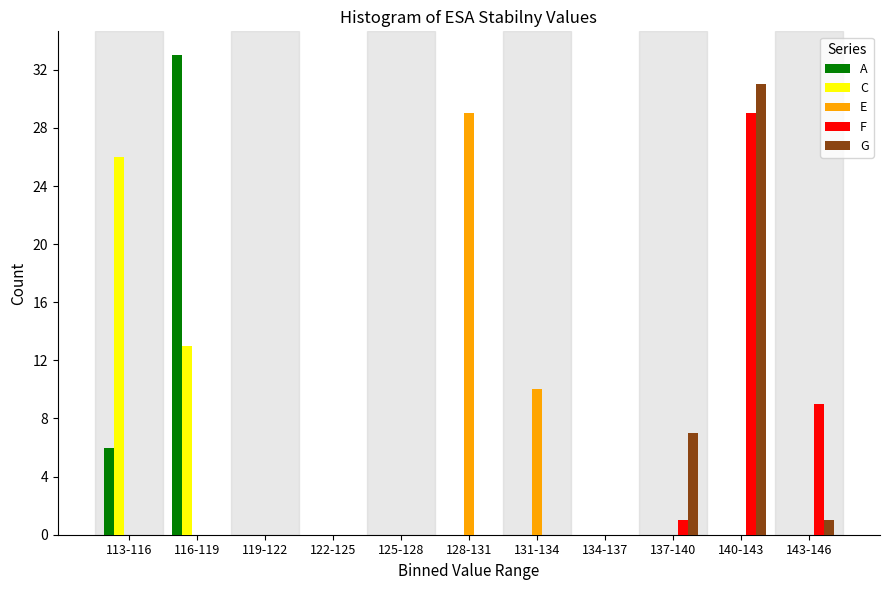

Which series changed the most between 116-119 and 125-128?

A